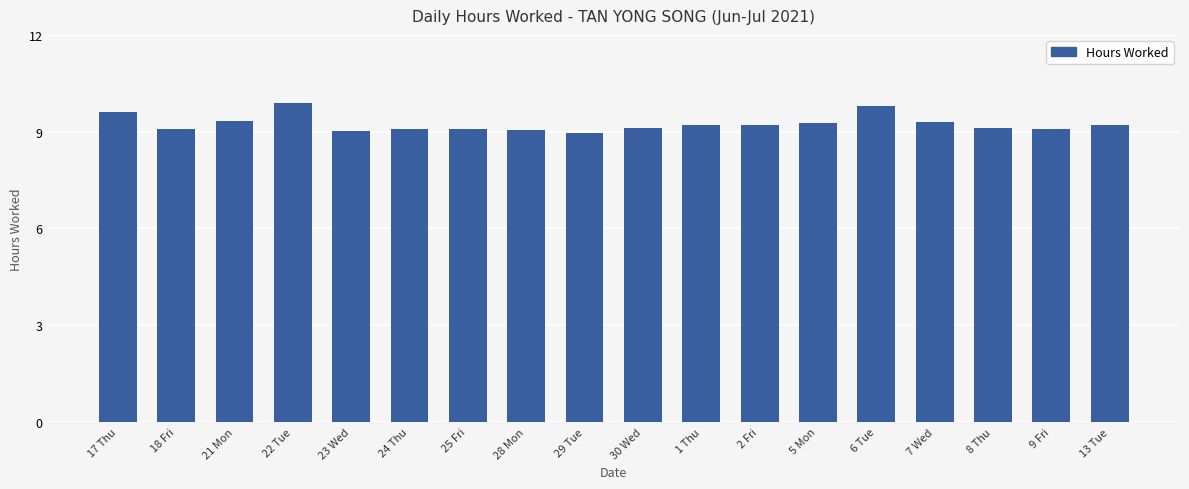

Approximately how many times larger is the value at 18 Fri compared to 13 Tue?

1.0